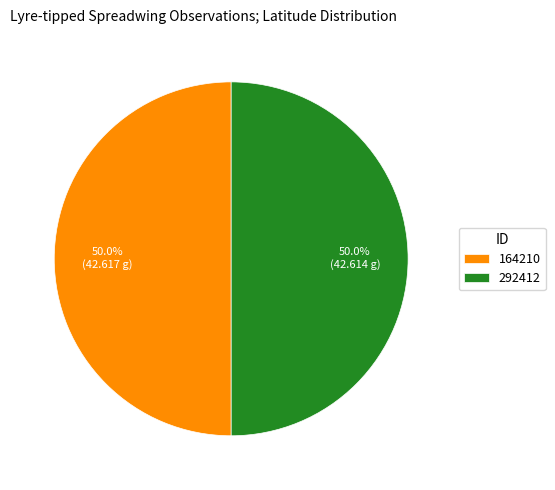

Do 164210 and 292412 together represent more than half of the pie?

Yes